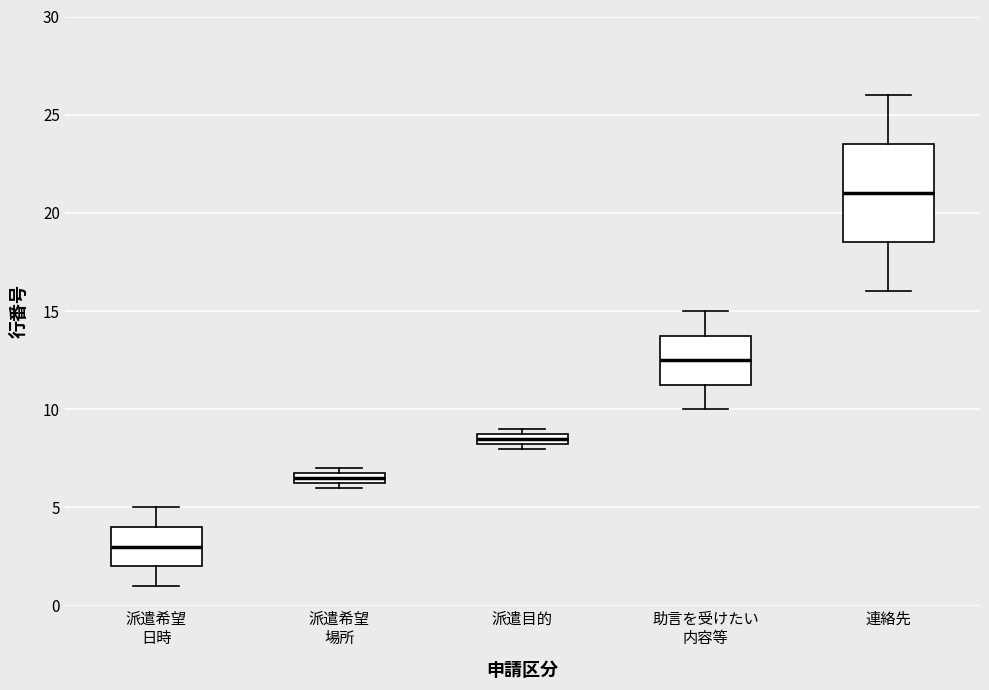

Which box has the highest median line?

連絡先